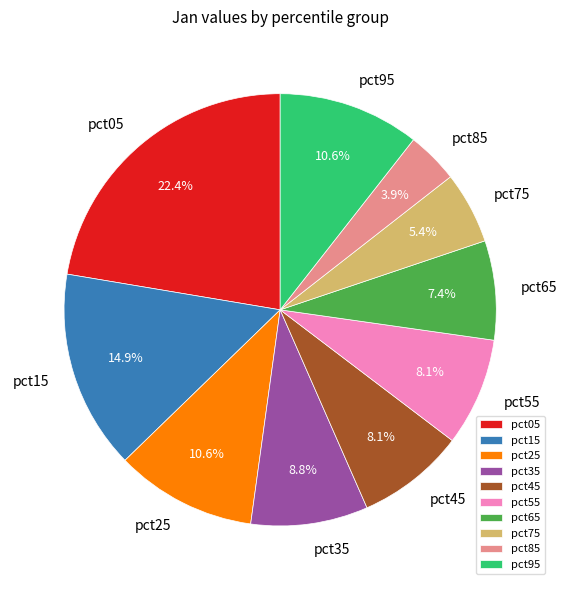

To the nearest percent, what is the difference between the pct65 and pct35 slice percentages?

1%